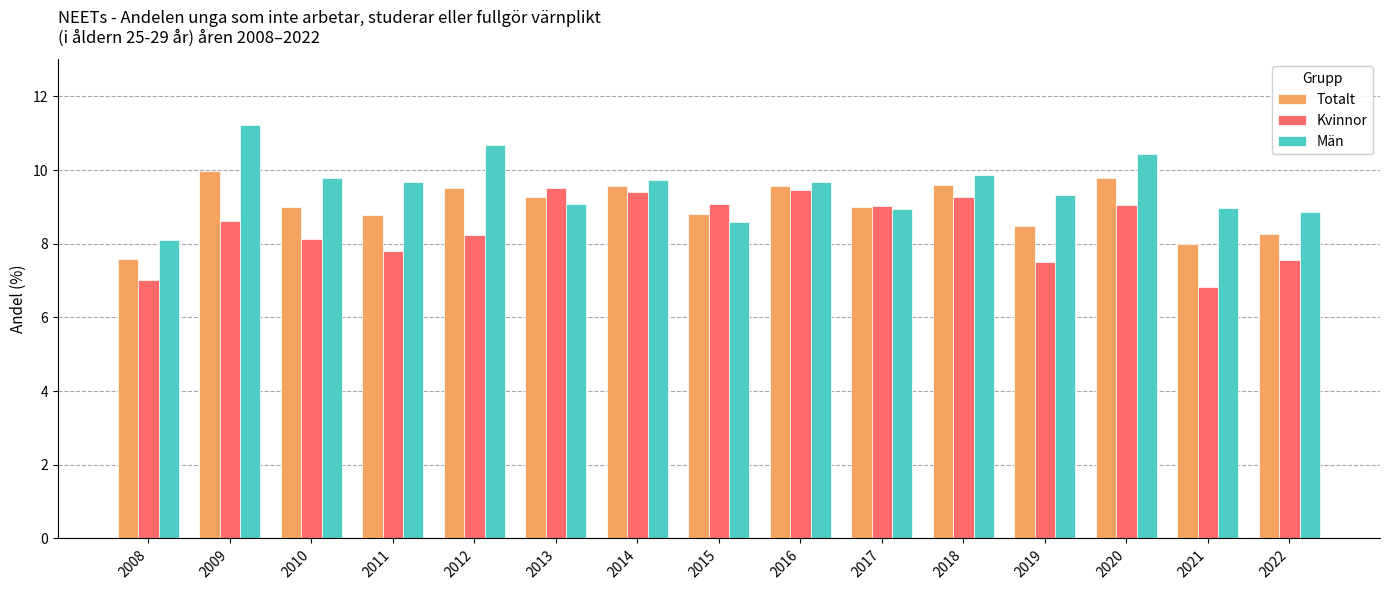

What is the sum of all Kvinnor values?

126.5